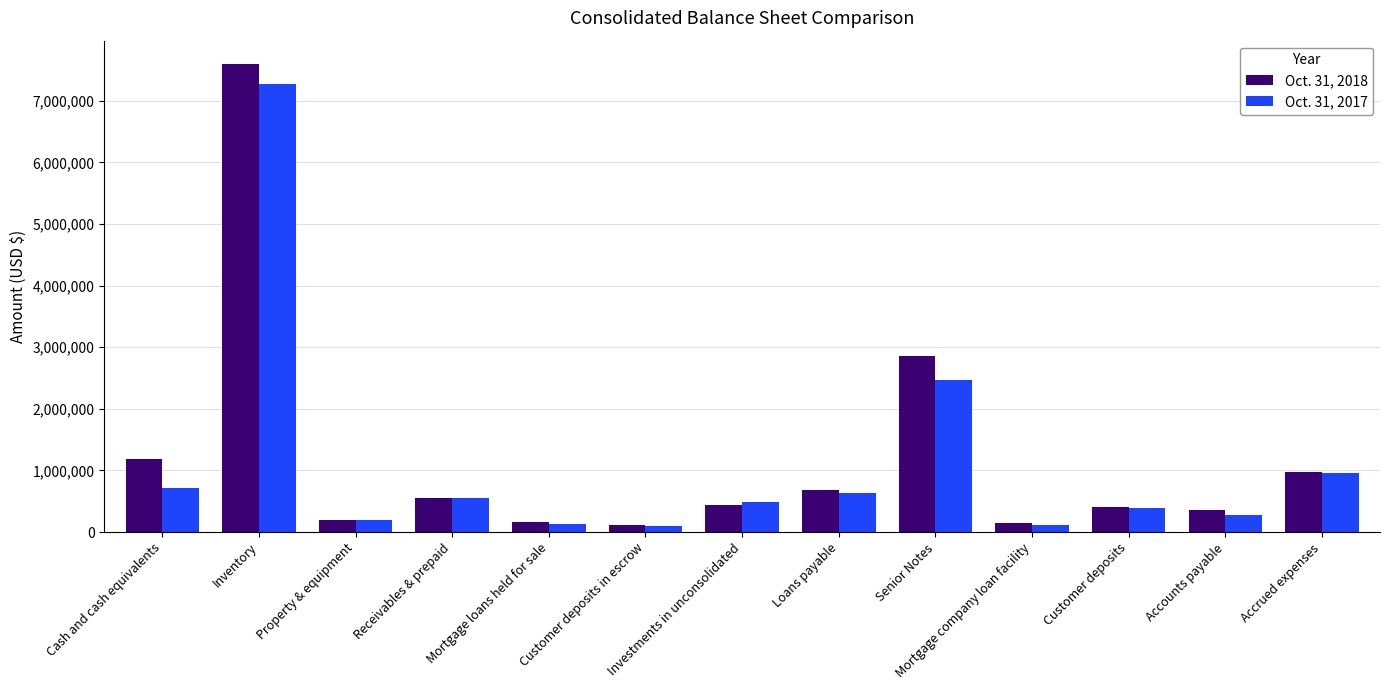

List the series in order of their peak value, lowest first.

Oct. 31, 2017, Oct. 31, 2018